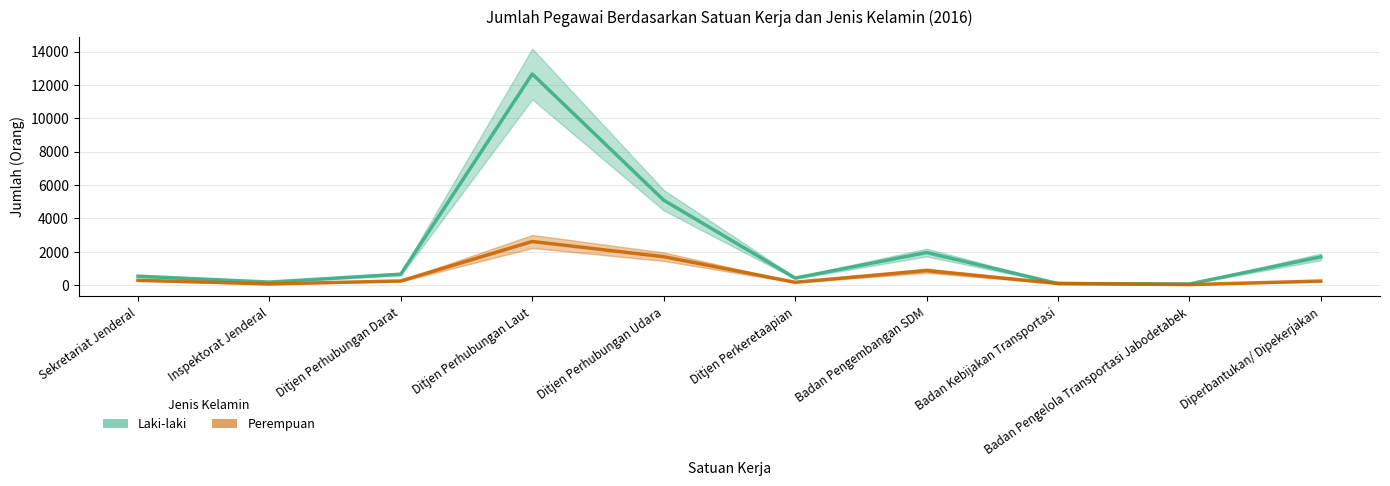

What is the minimum value for Laki-laki?

70